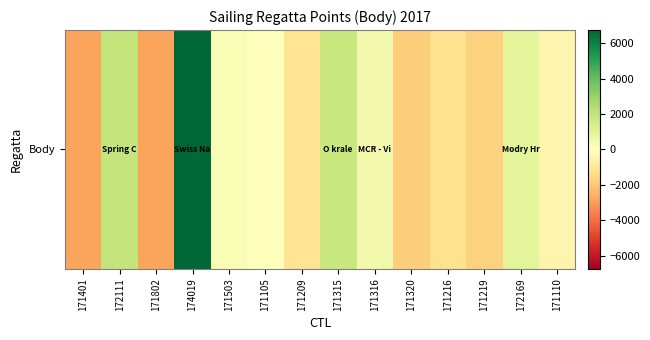

How many data points are above -36?

6